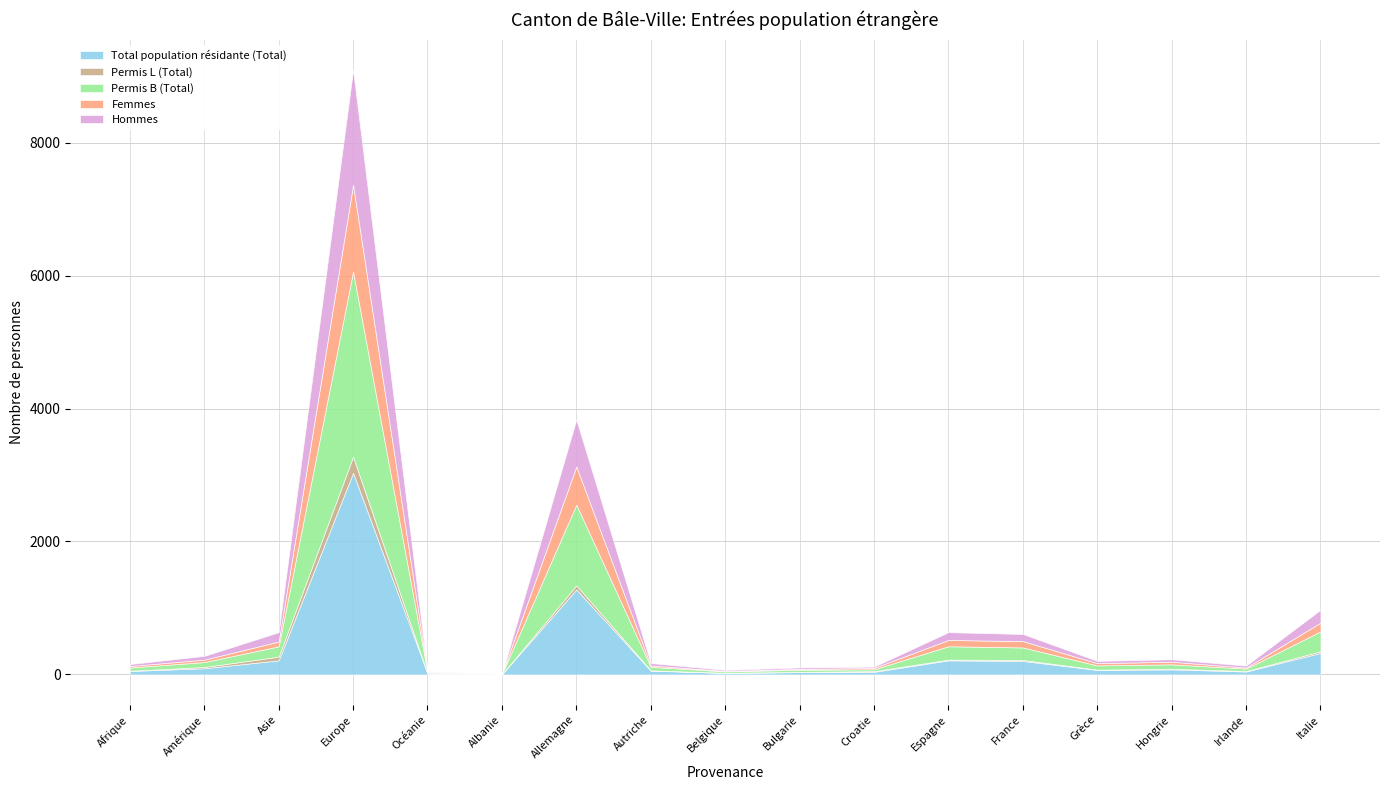

True or false: Femmes and Permis L (Total) intersect in this chart.

False